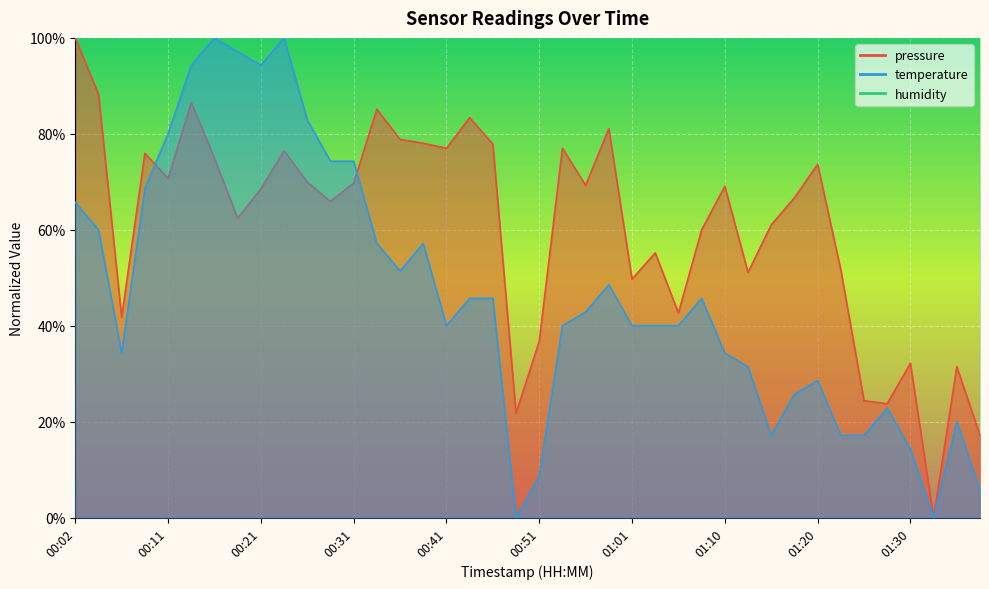

Which series has the largest range (max minus min)?

pressure